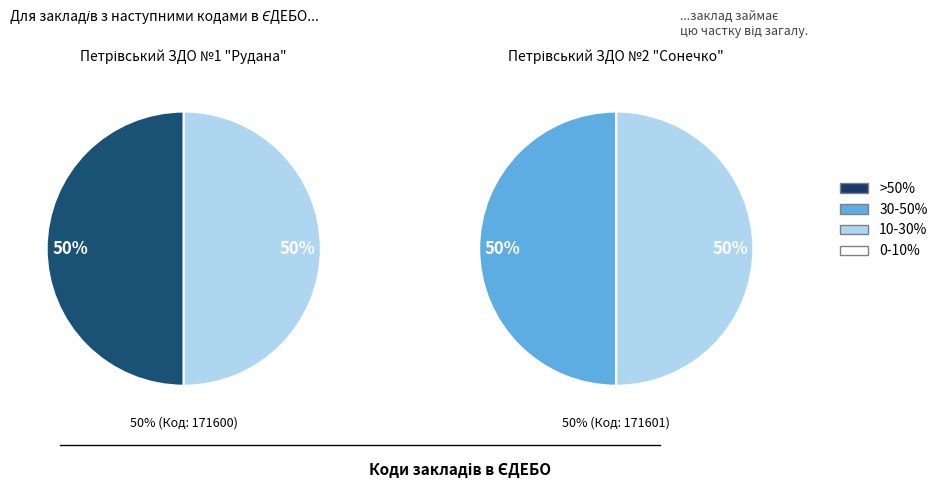

What is the largest slice in the pie chart?

Петрівський ЗДО №2 "Сонечко"